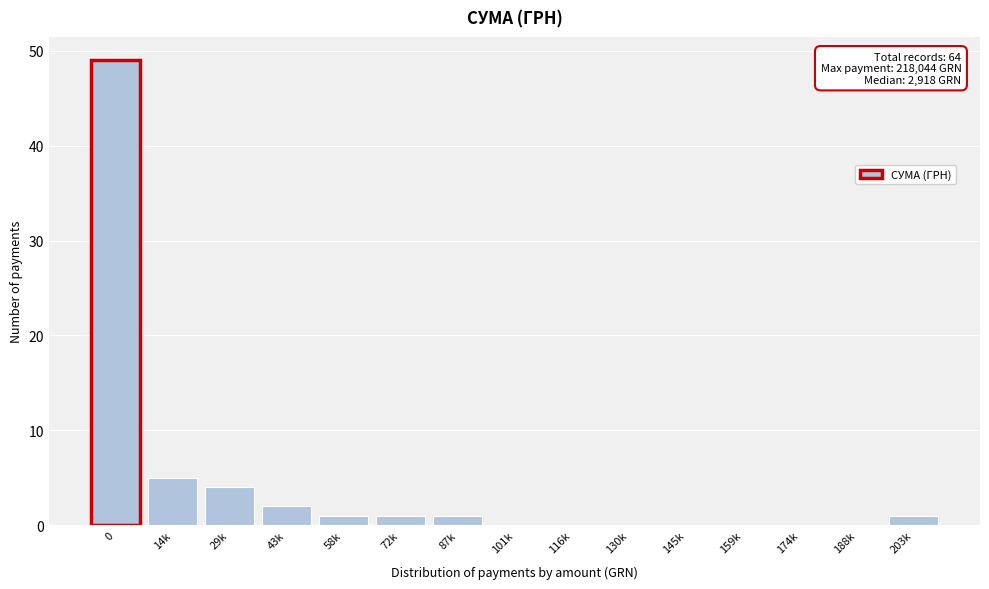

Reading right to left, extract all data points from this chart.

203k=1	188k=0	174k=0	159k=0	145k=0	130k=0	116k=0	101k=0	87k=1	72k=1	58k=1	43k=2	29k=4	14k=5	0=49